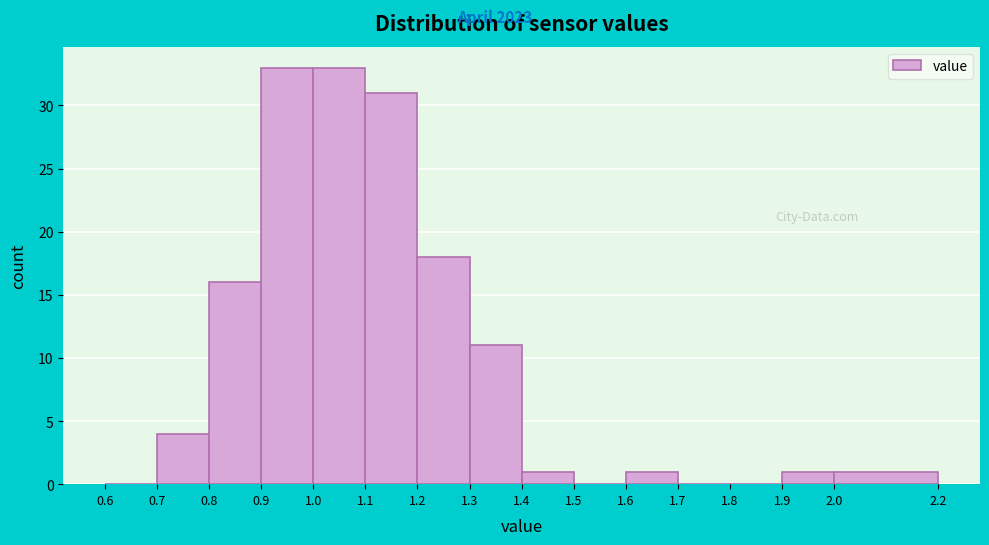

Reading left to right, transcribe this chart: for each bar, give the range it covers on the x-axis and its height. The values are not printed on the chart, so give them approximately, as read against the axis.

0.6 to 0.7: 0
0.7 to 0.8: 4
0.8 to 0.9: 16
0.9 to 1.0: 33
1.0 to 1.1: 33
1.1 to 1.2: 31
1.2 to 1.3: 18
1.3 to 1.4: 11
1.4 to 1.5: 1
1.5 to 1.6: 0
1.6 to 1.7: 1
1.7 to 1.8: 0
1.8 to 1.9: 0
1.9 to 2.0: 1
2.0 to 2.2: 1